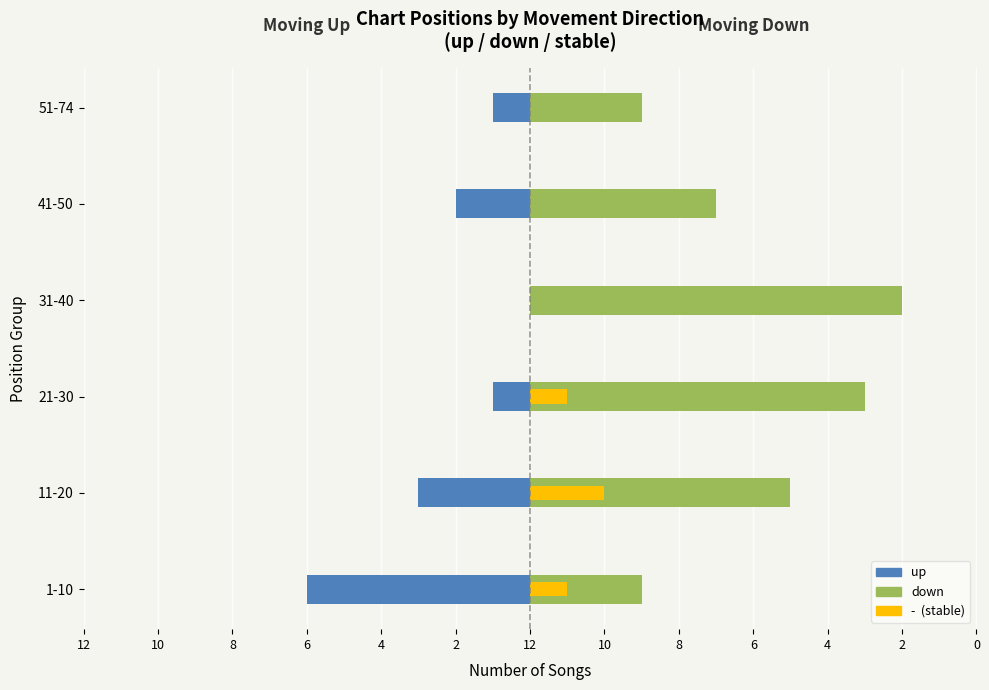

The value of down at 31-40 is 6. True or false?

False